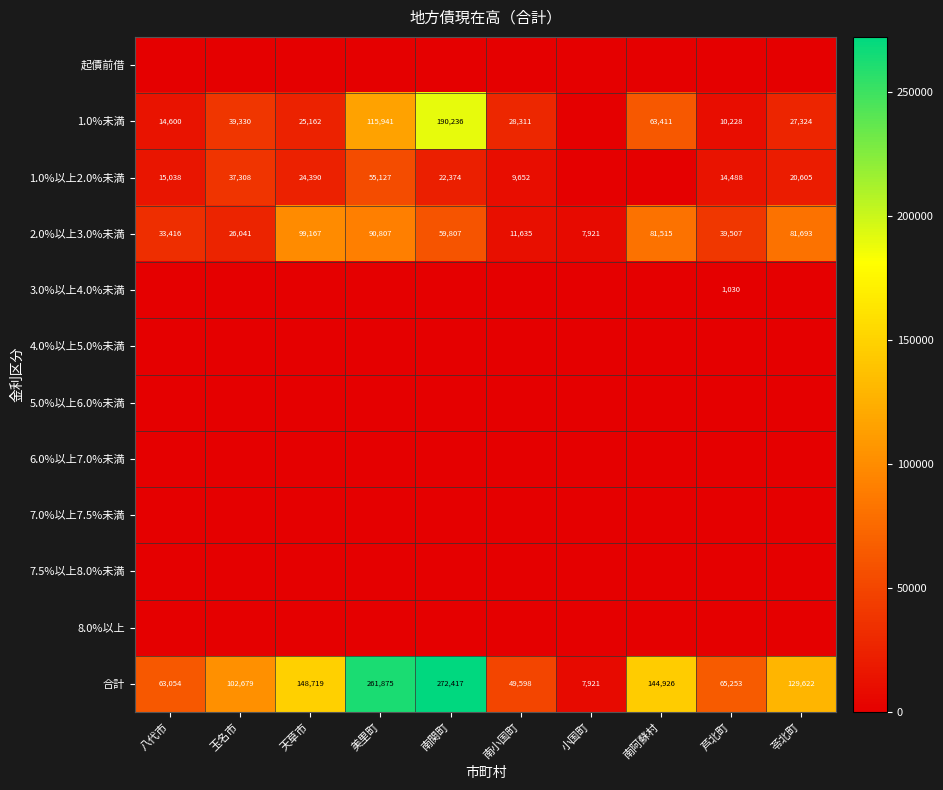

How many data points does each series have?

10